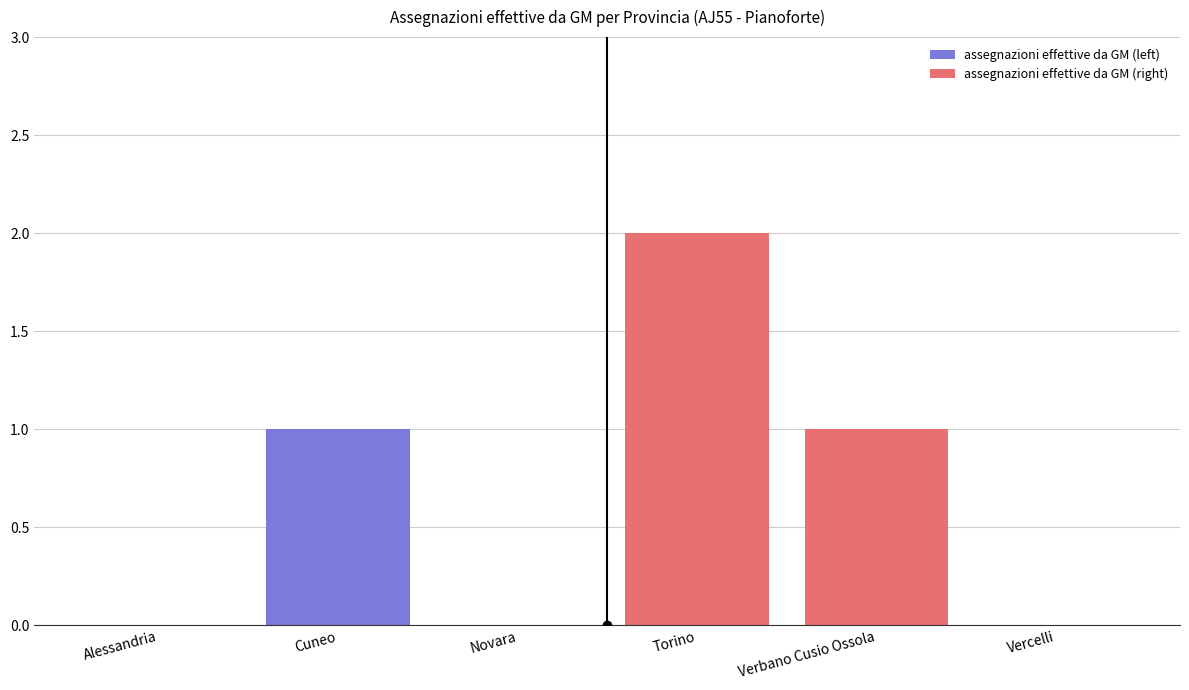

Which series changed the most between Cuneo and Novara?

assegnazioni effettive da GM (left)